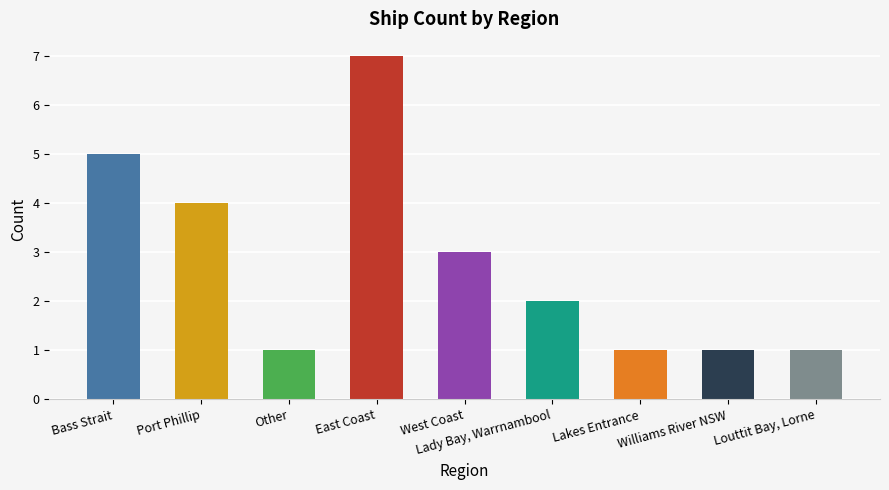

Count the number of categories in the chart.

9